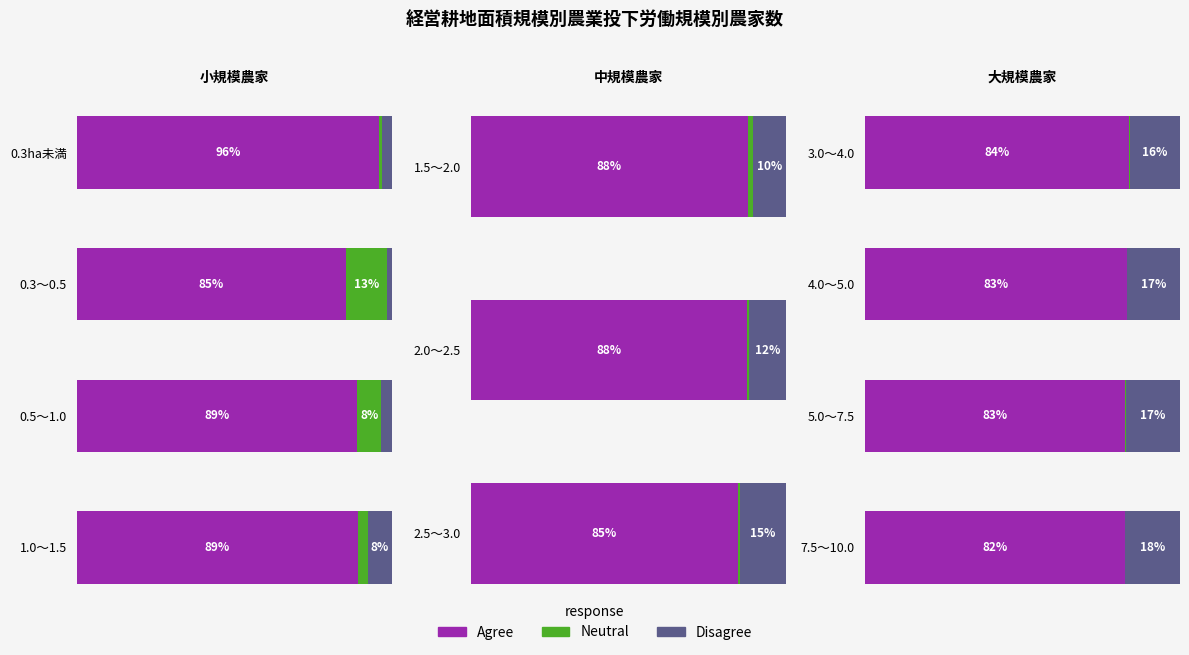

The Disagree series shows 23.6 at 1. True or false?

False